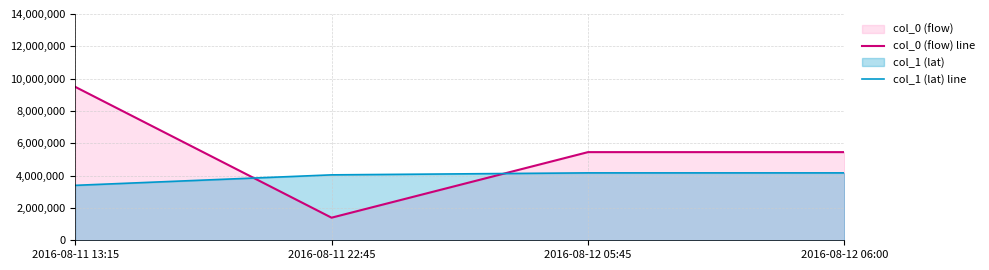

True or false: col_0 (flow) line has more than 0 points higher than both neighbors.

False